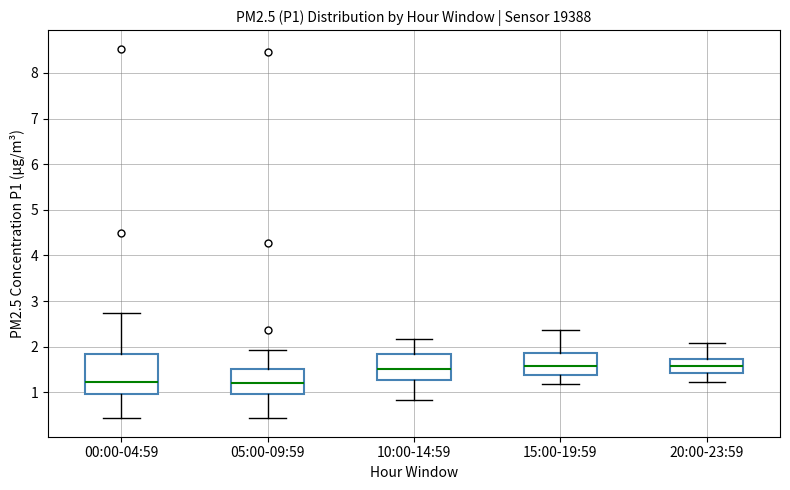

Where does the lower whisker of the box for 05:00-09:59 end on the y-axis? The values are not printed on the chart, so give them approximately, as read against the axis.

0.4